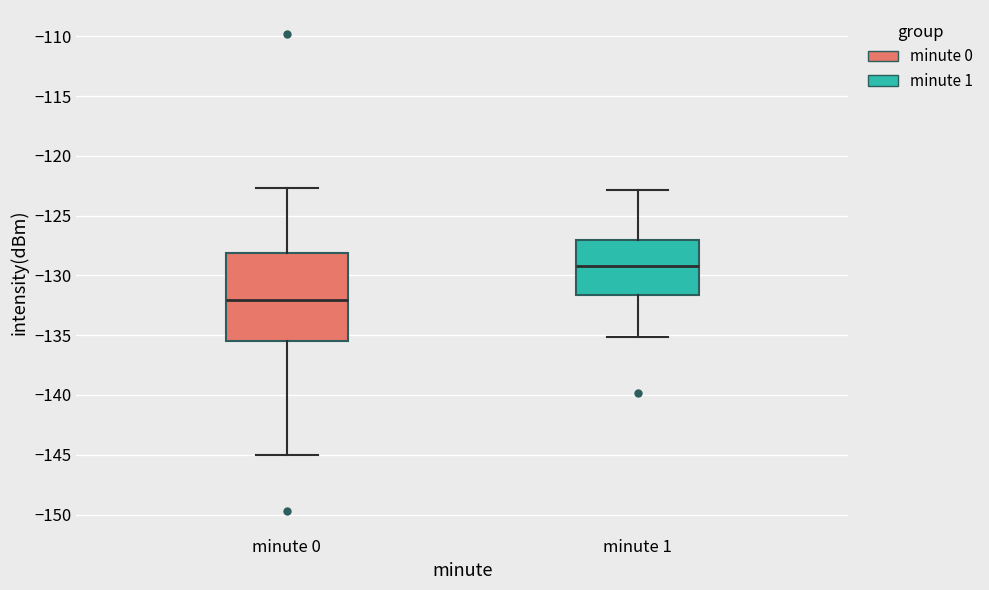

Reading left to right, read every box against the y-axis: the position of its median line, the range the box covers, and the ends of its whiskers. The values are not printed on the chart, so give them approximately, as read against the axis.

minute 0: median -132.0, box -135.5 to -128.0, whiskers -145.0 to -122.5
minute 1: median -129.0, box -131.5 to -127.0, whiskers -135.0 to -123.0